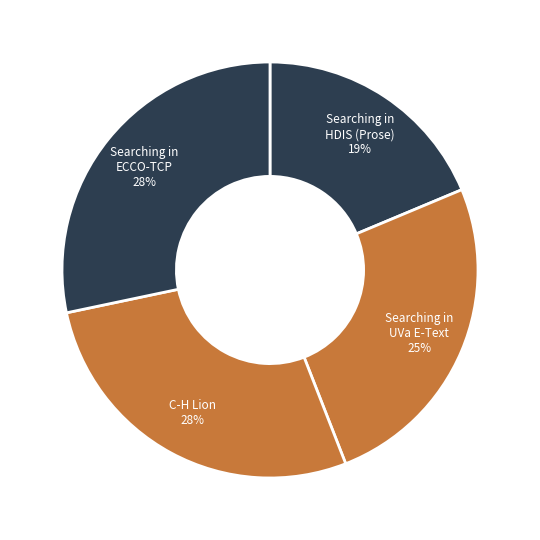

Which category has the smallest portion of the pie?

Searching in HDIS (Prose)